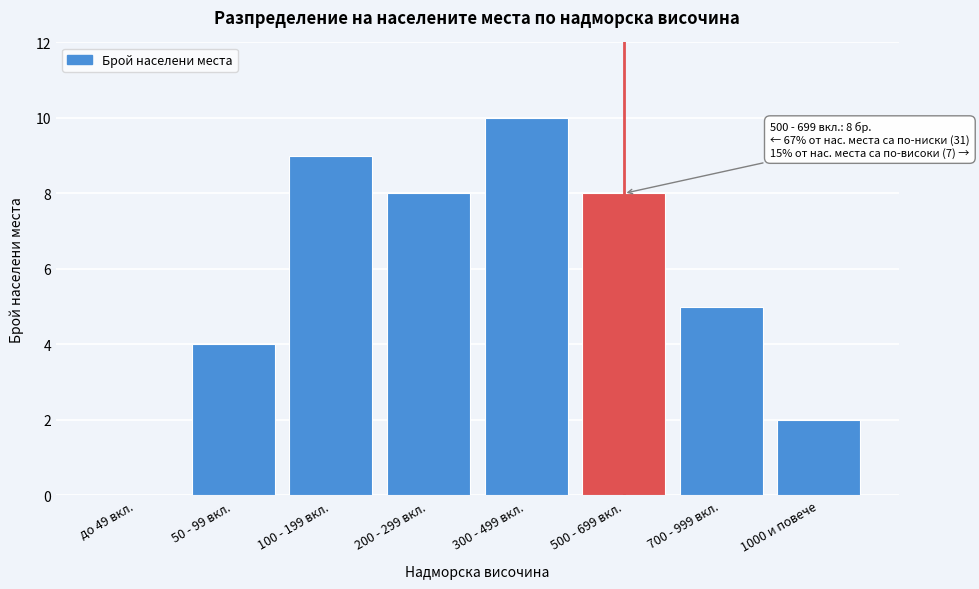

Reading right to left, extract all data points from this chart.

1000 и повече=2	700 - 999 вкл.=5	500 - 699 вкл.=8	300 - 499 вкл.=10	200 - 299 вкл.=8	100 - 199 вкл.=9	50 - 99 вкл.=4	до 49 вкл.=0